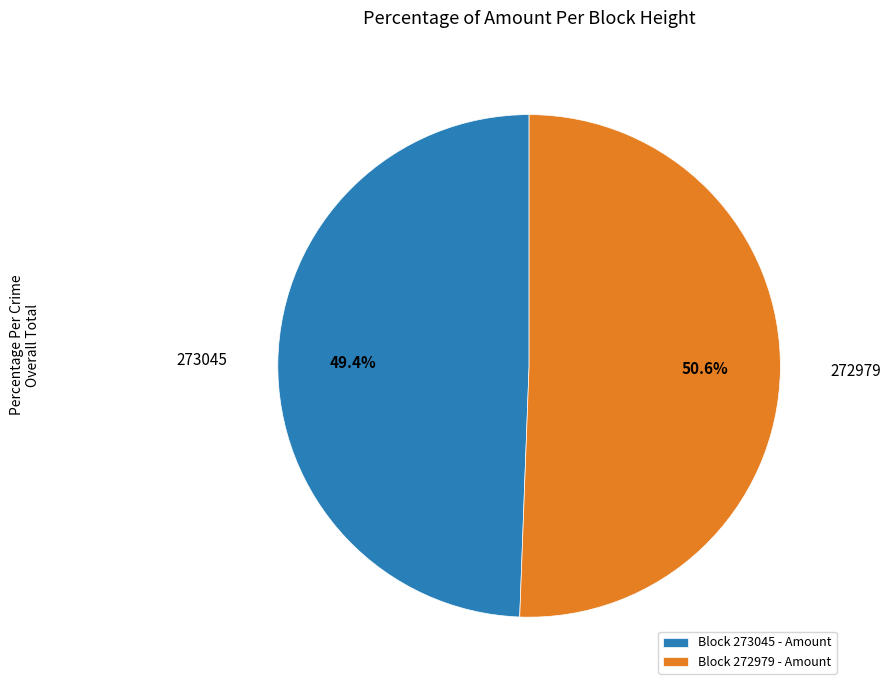

What is the smallest slice in the pie chart?

Block 273045 - Amount